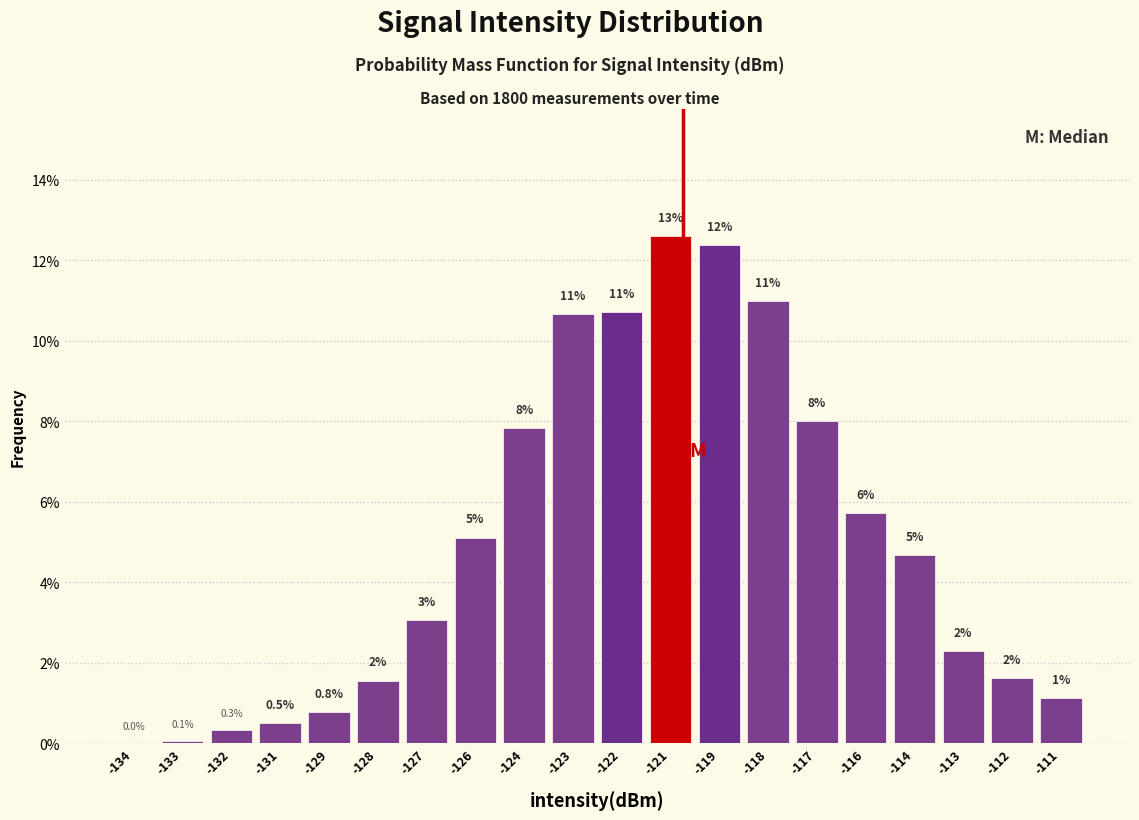

Which label corresponds to the largest value in the chart?

-121